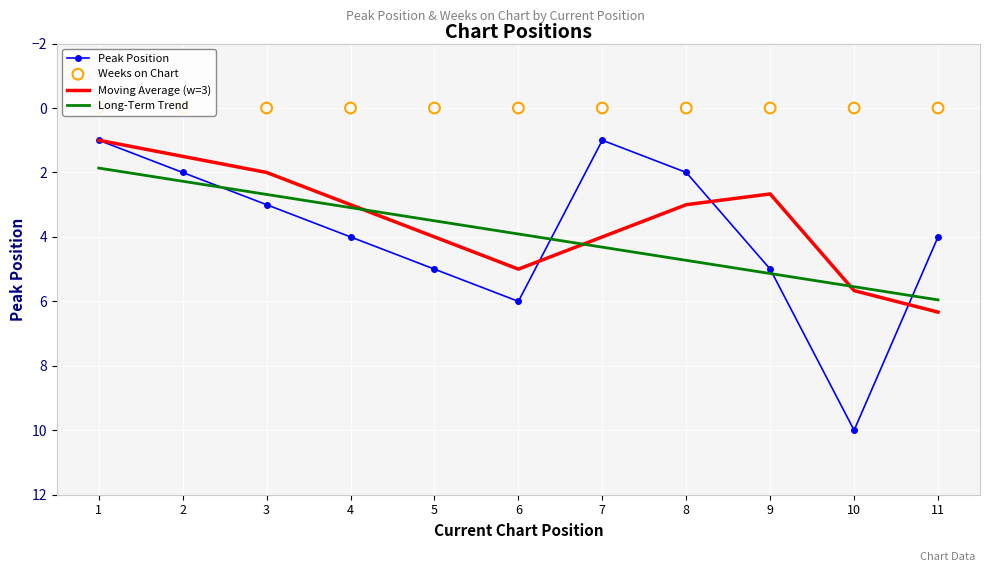

Which series has the largest Y range (max minus min)?

Peak Position